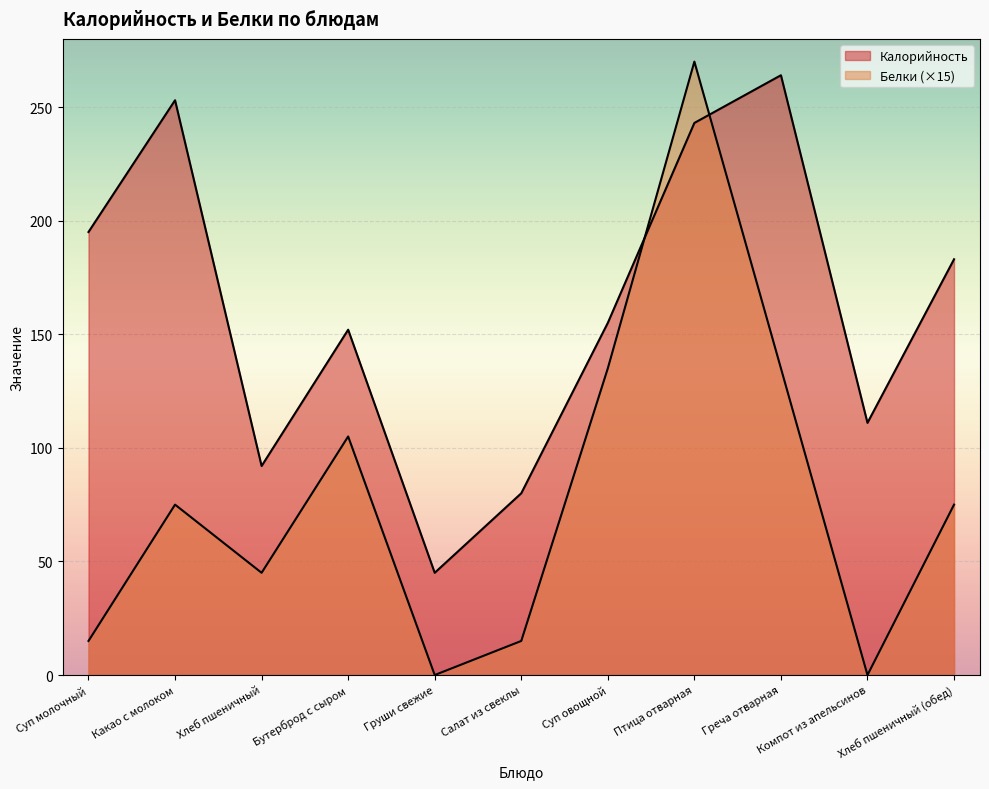

What is the sum of the Белки values at Суп овощной and Какао с молоком?

210